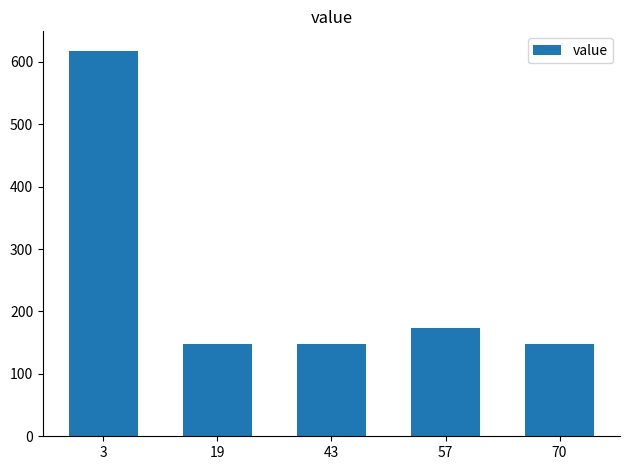

What is the value of the 2nd bar from the left?

148.3